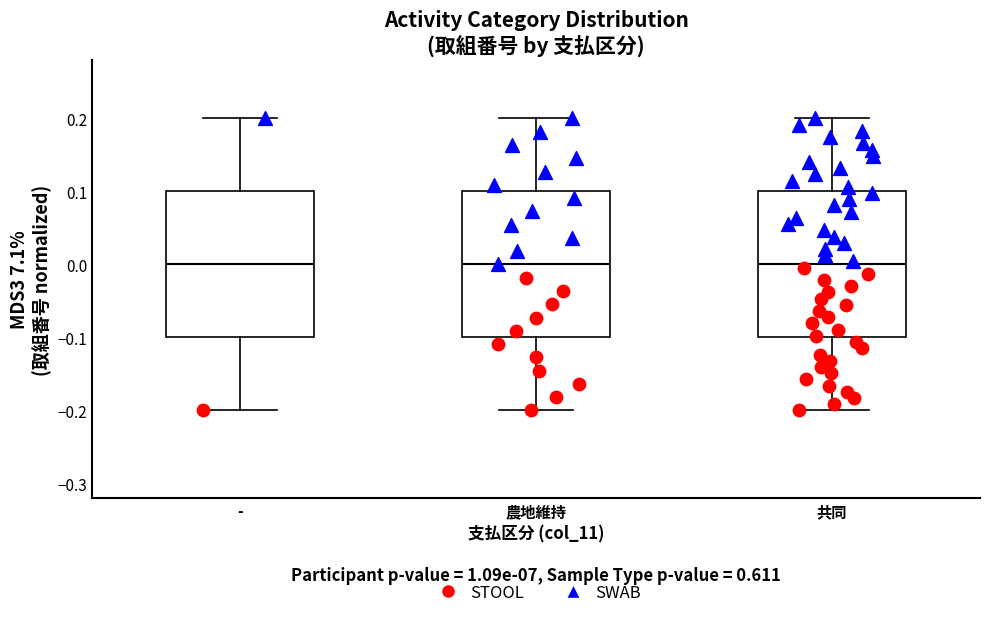

Where does the lower whisker of the box for 農地維持 end on the y-axis? The values are not printed on the chart, so give them approximately, as read against the axis.

-0.2